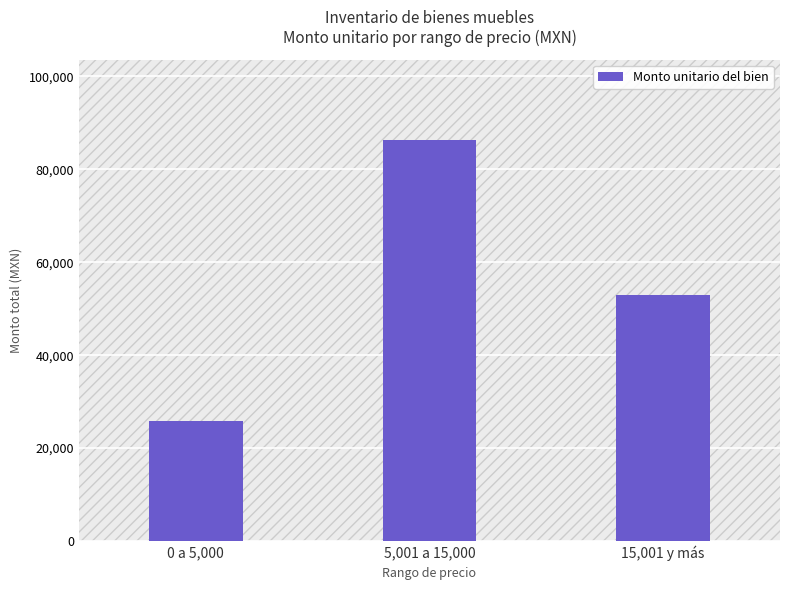

List the labels in order of value, largest first.

5,001 a 15,000, 15,001 y más, 0 a 5,000